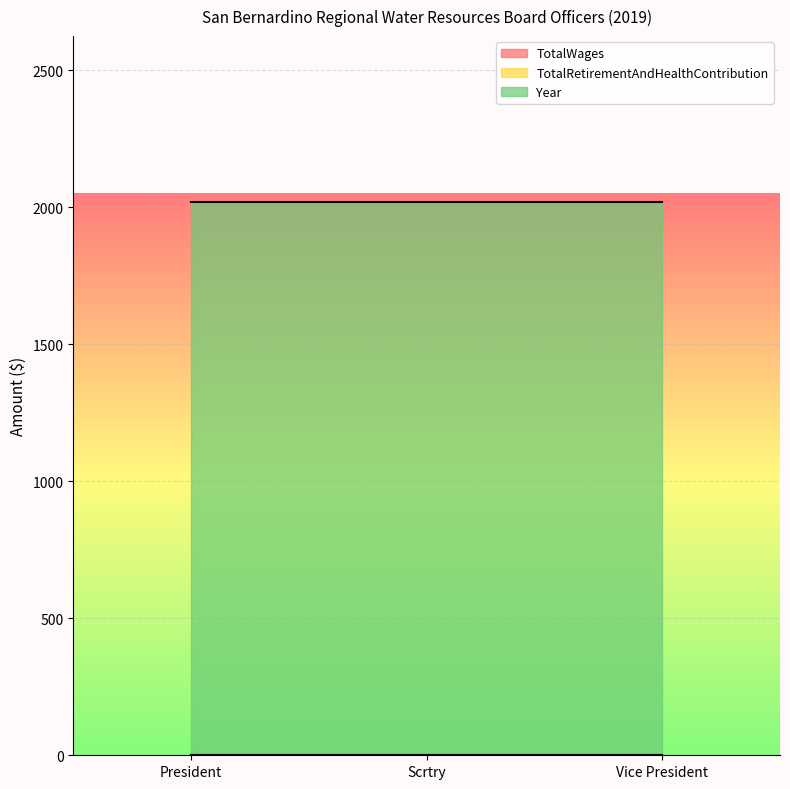

The value of Year at President is 2019. True or false?

True